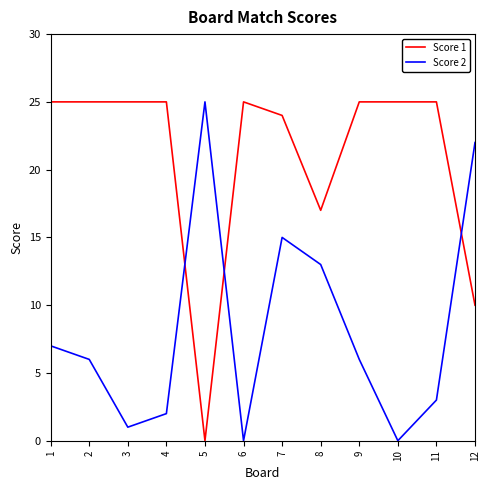

Is the value of Score 1 at 2 greater than the value of Score 2 at 4?

Yes